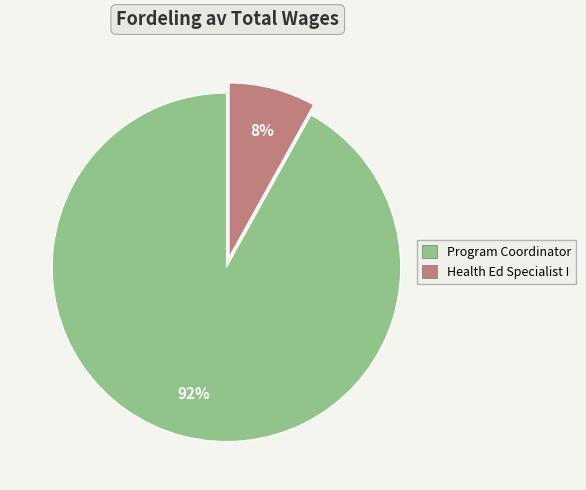

How many slices are in this pie chart?

2